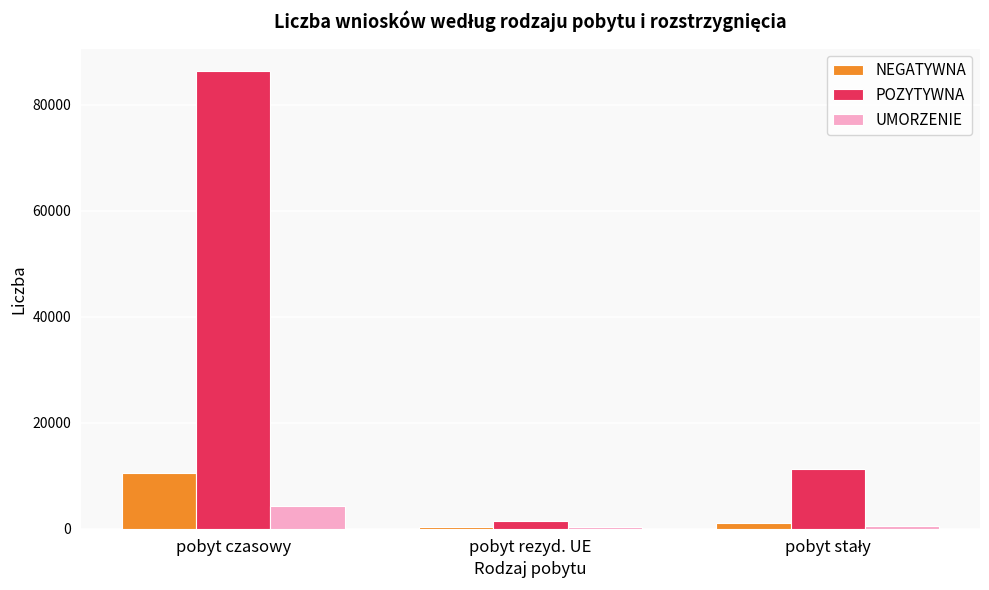

Count the POZYTYWNA values in the range 1571 to 86310.

3